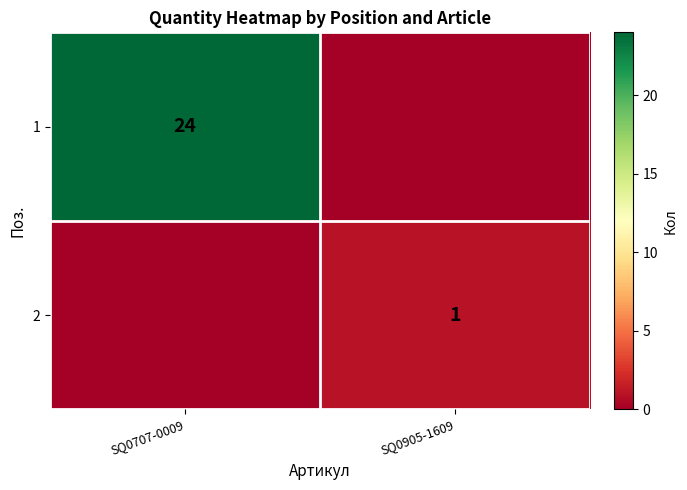

The value of 2 at SQ0905-1609 is 1. True or false?

True